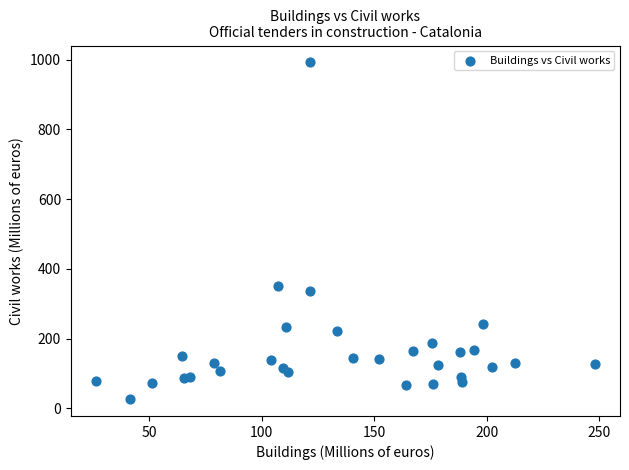

What Y value in the scatter plot is closest to 509?

350.9